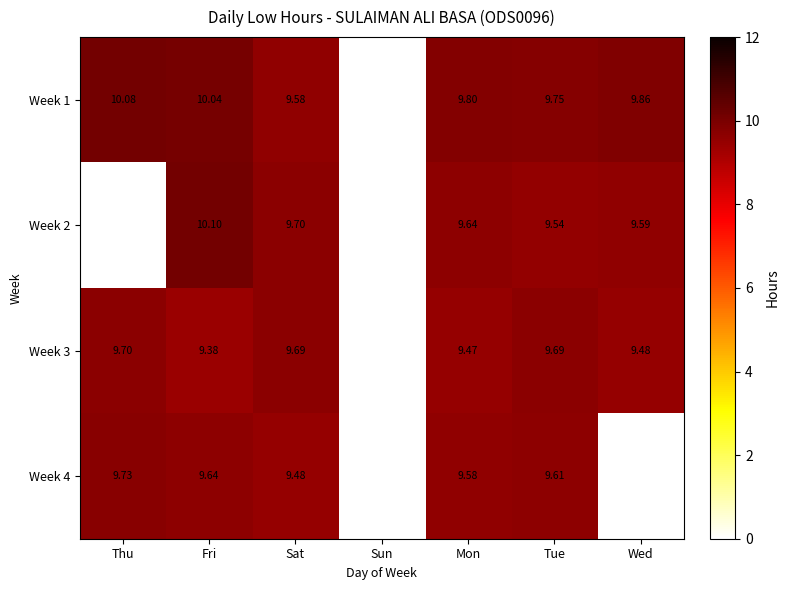

Is the value of Week 3 at Sat greater than the value of Week 4 at Fri?

Yes